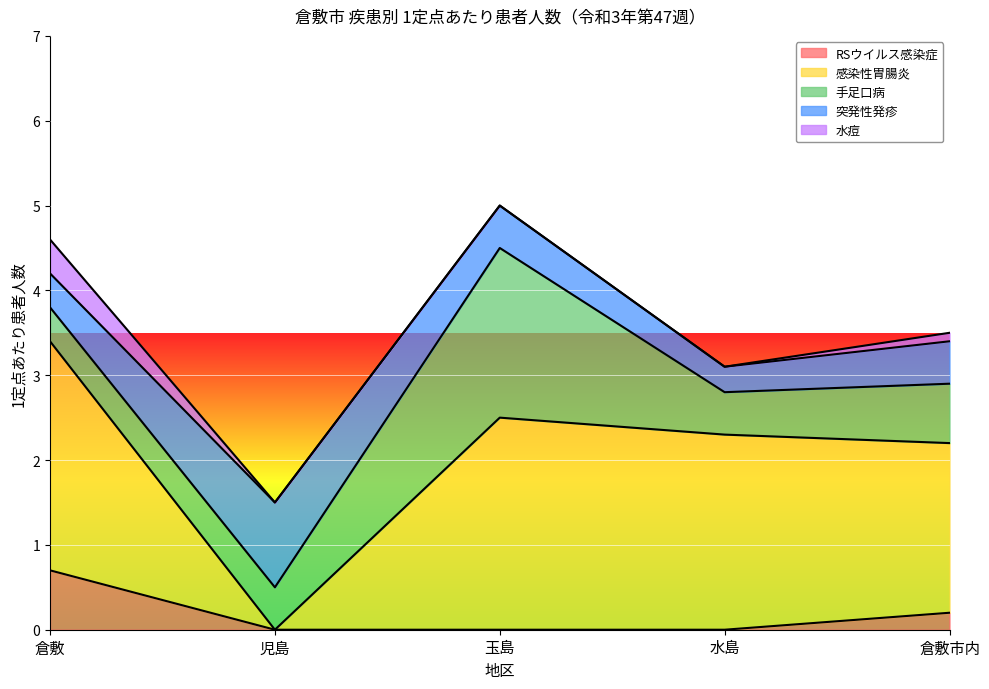

What is the difference between the RSウイルス感染症 values at 倉敷 and 水島?

0.7